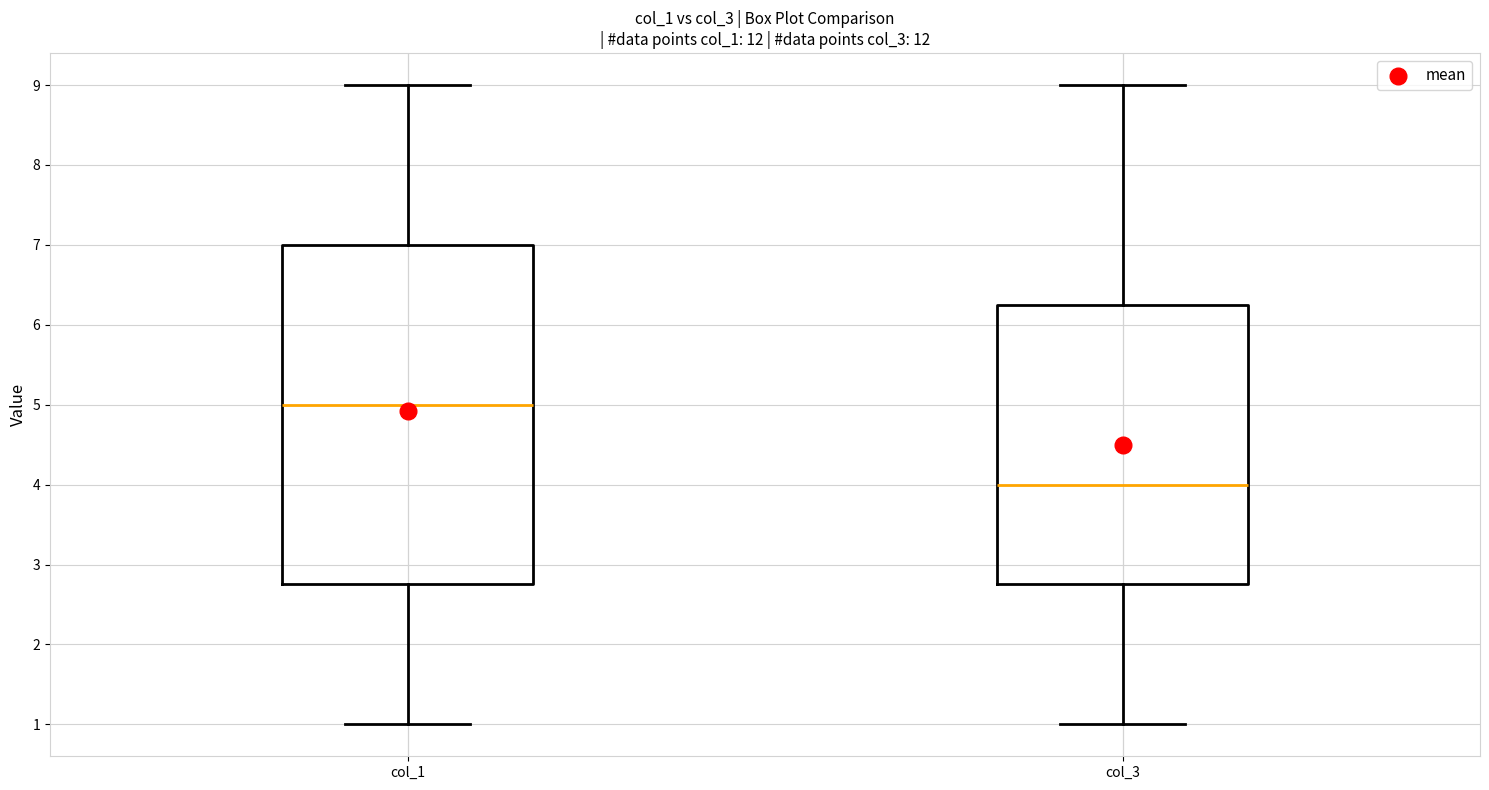

Which box has the highest median line?

col_1